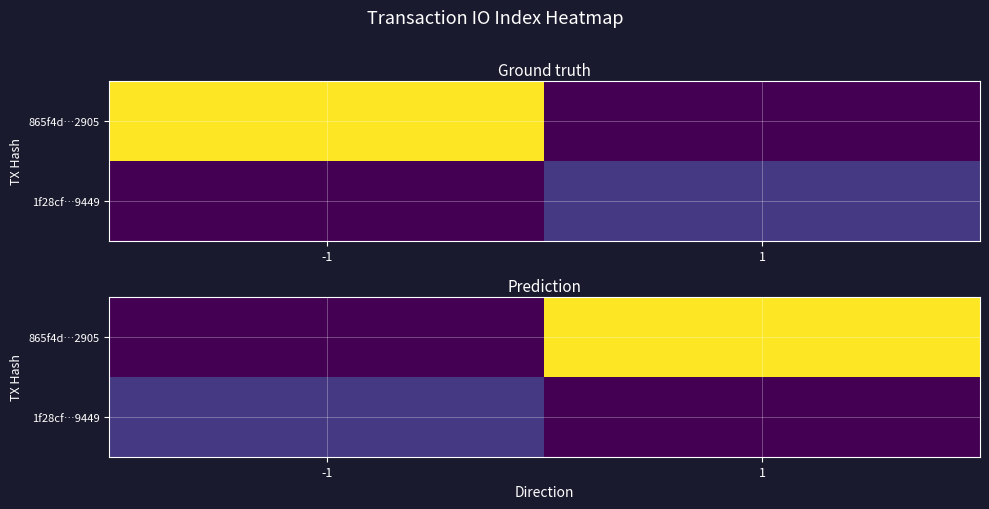

True or false: 1f28cf…9449 has a value of 6 at -1.

False